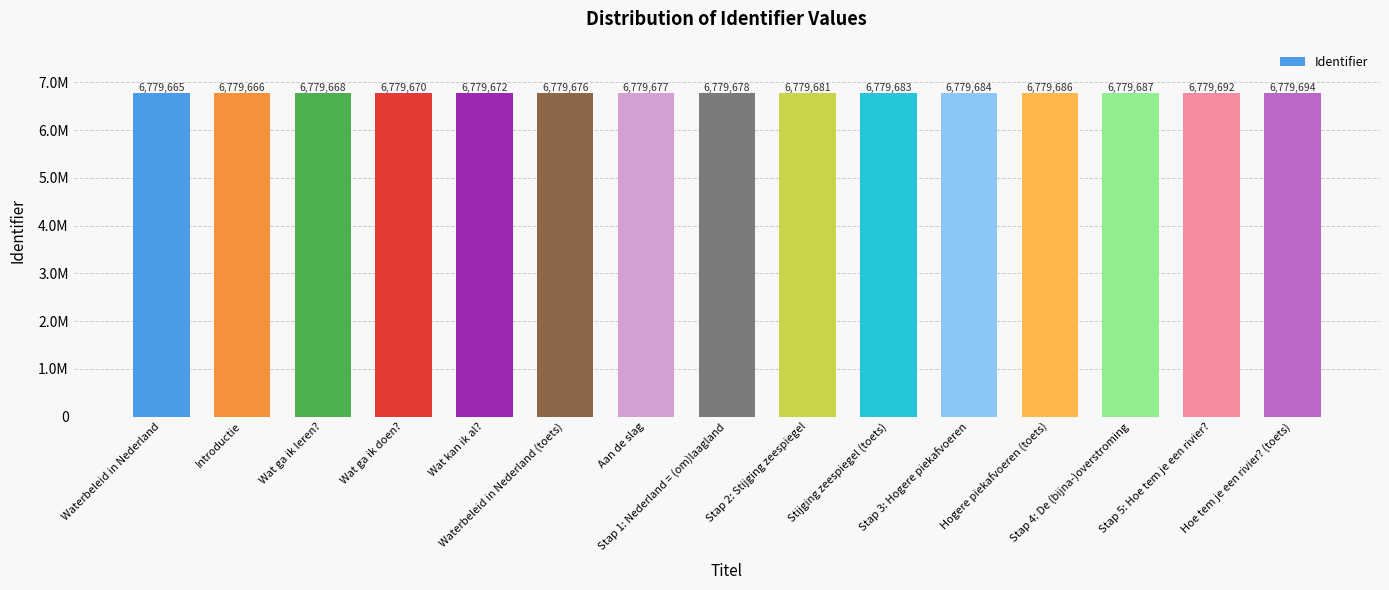

Approximately how many times larger is the value at Stap 5: Hoe tem je een rivier? compared to Hoe tem je een rivier? (toets)?

1.0